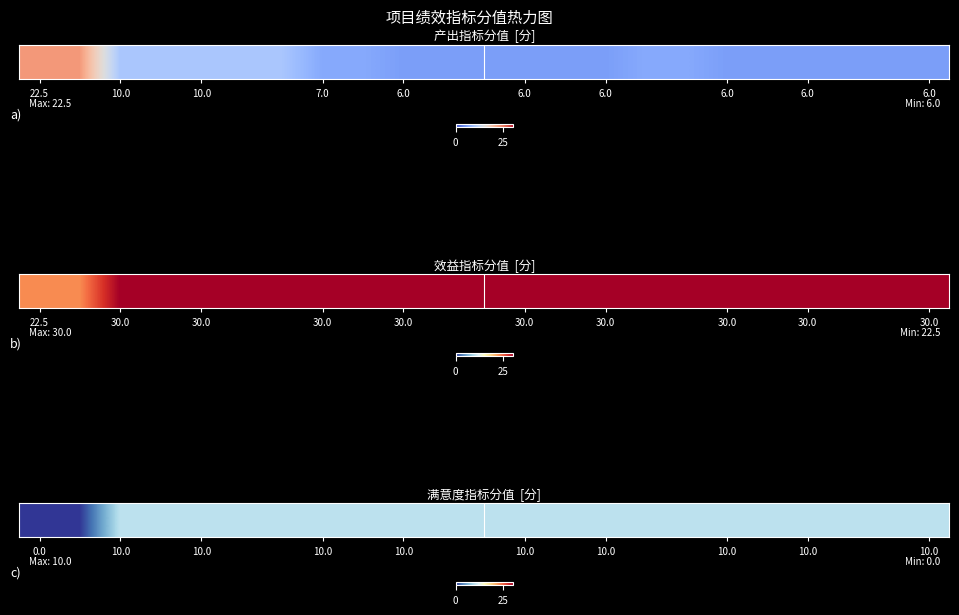

Count the number of categories in the chart.

23